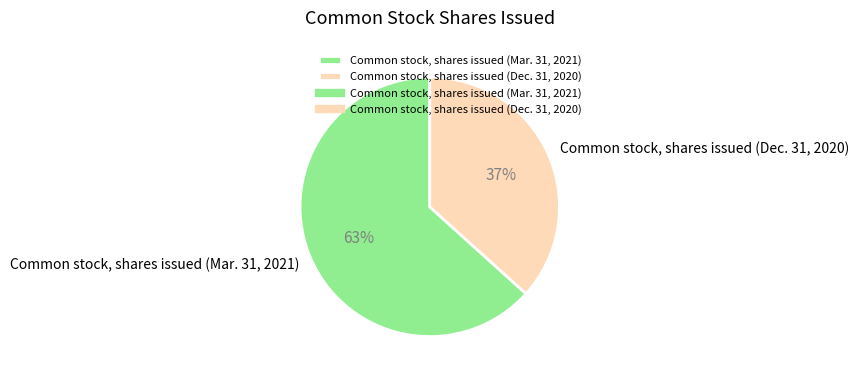

Do Common stock, shares issued (Dec. 31, 2020) and Common stock, shares issued (Mar. 31, 2021) together represent more than half of the pie?

Yes